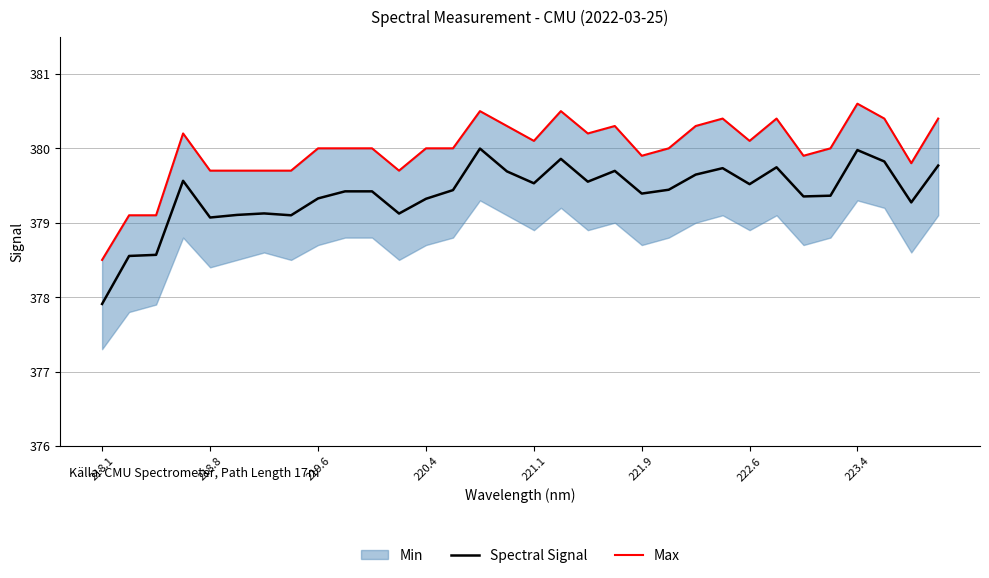

At which label is Spectral Signal closest to 378?

218.1